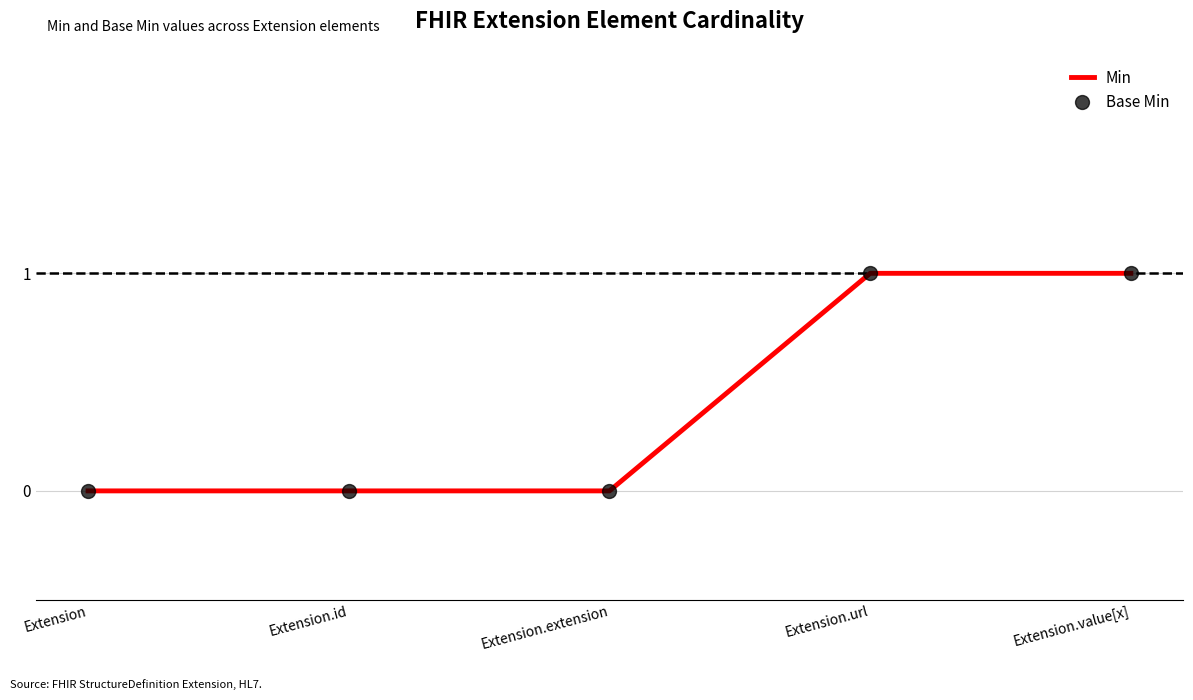

Which series has the largest total across all categories?

Min